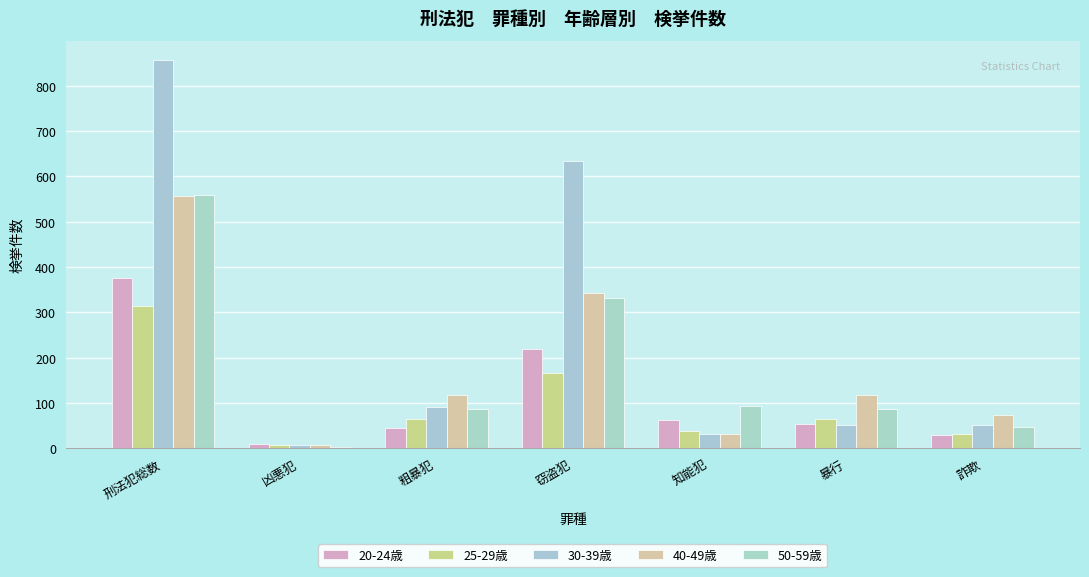

Count the number of data series in this chart.

5